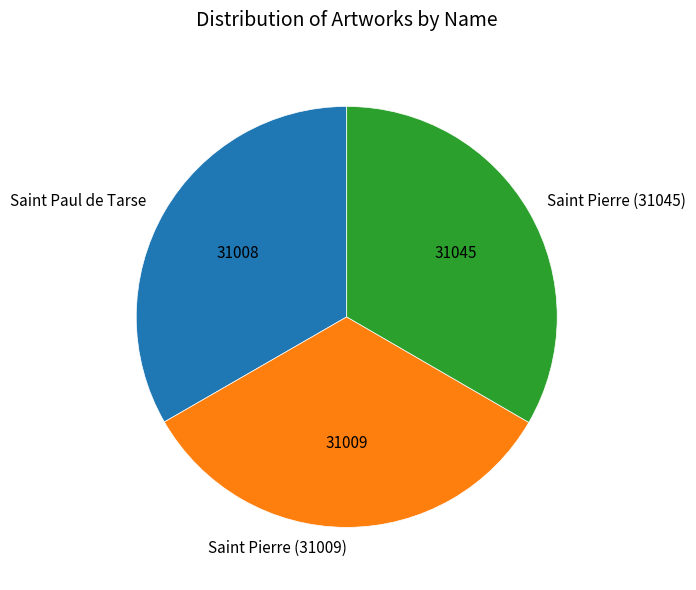

The Saint Pierre (31045) slice represents 33% of the pie. True or false?

True